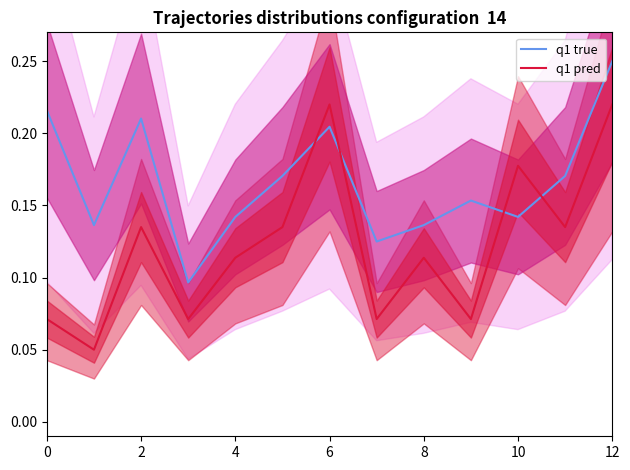

Which has a higher value, 11 or 10?

11